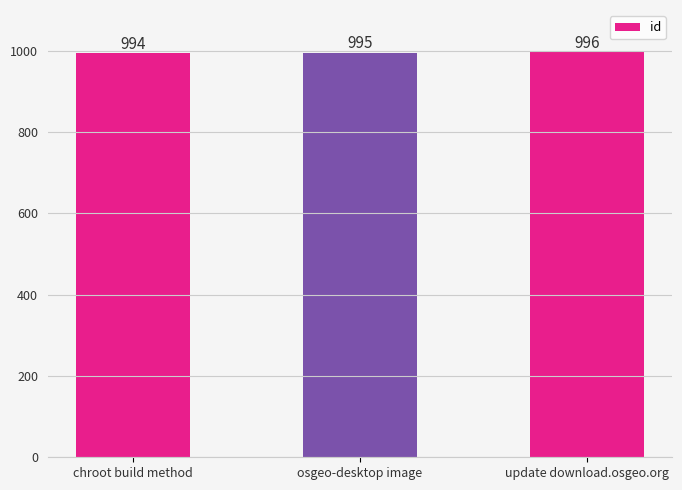

What is the value of the 1st bar from the left?

994